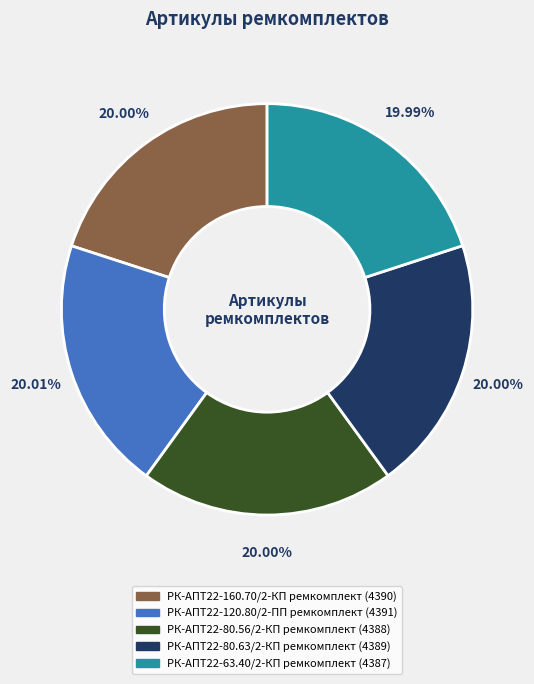

True or false: РК-АПТ22-63.40/2-КП ремкомплект accounts for 6% of the total.

False